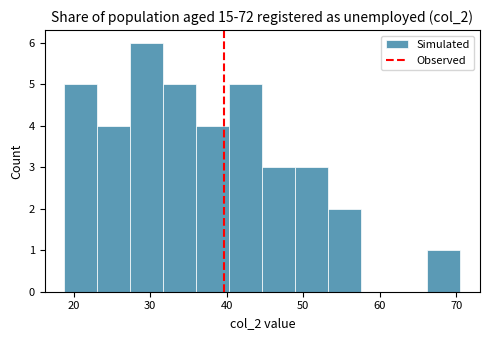

Reading left to right, list every bar in this chart as the range it spans on the x-axis followed by its height. Neither the bar edges nor the heights are printed on the chart, so give them approximately, as read against the axes.

19 to 23: 5
23 to 27: 4
27 to 32: 6
32 to 36: 5
36 to 40: 4
40 to 45: 5
45 to 49: 3
49 to 53: 3
53 to 58: 2
58 to 62: 0
62 to 66: 0
66 to 71: 1